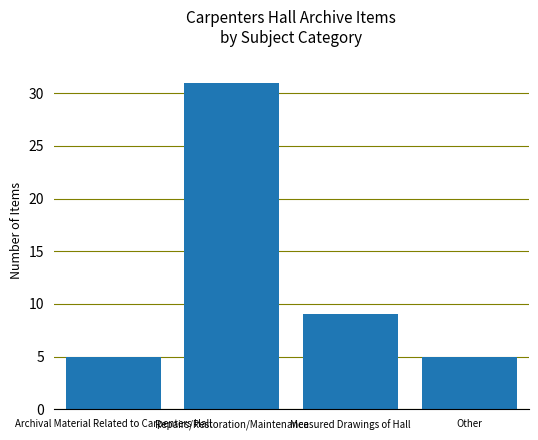

The value at Other is 3. True or false?

False